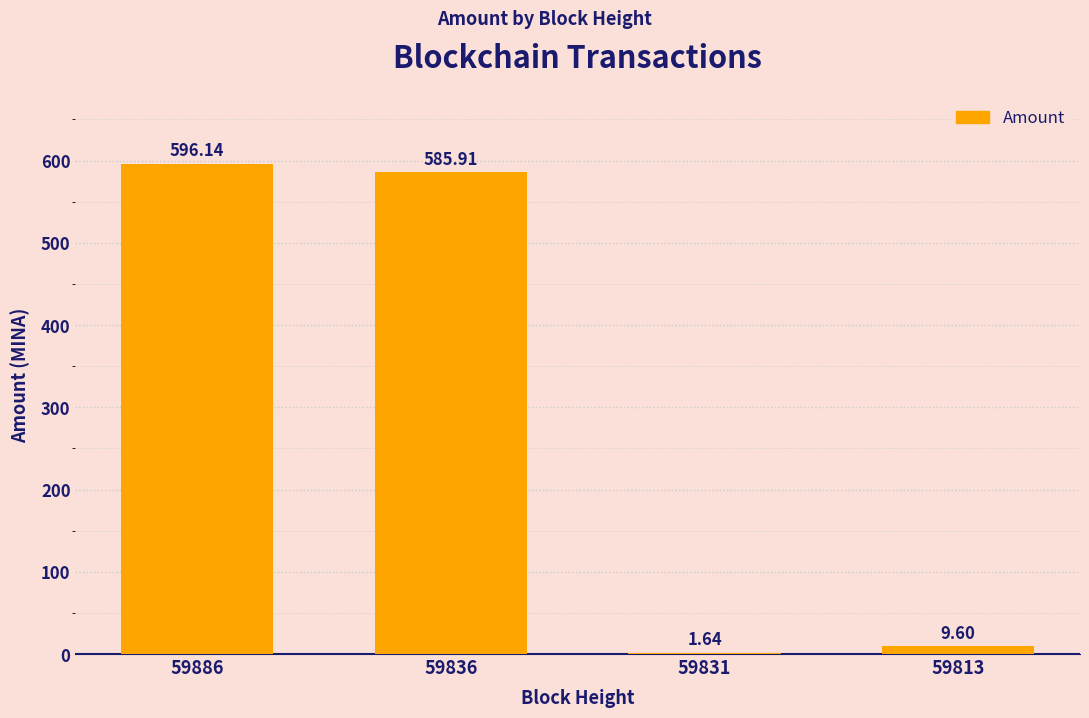

Approximately how many times larger is the value at 59886 compared to 59836?

1.0